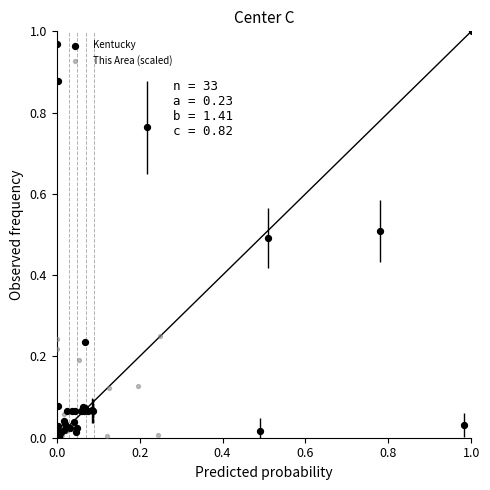

What are all the series names shown in the legend?

Kentucky, This Area (scaled)